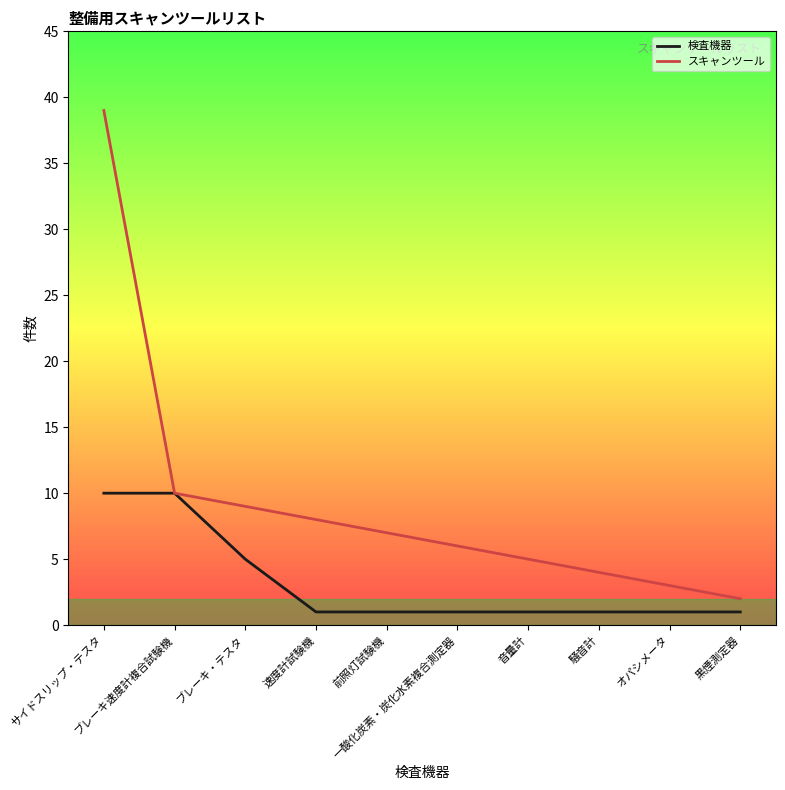

What is the average value of the スキャンツール series?

9